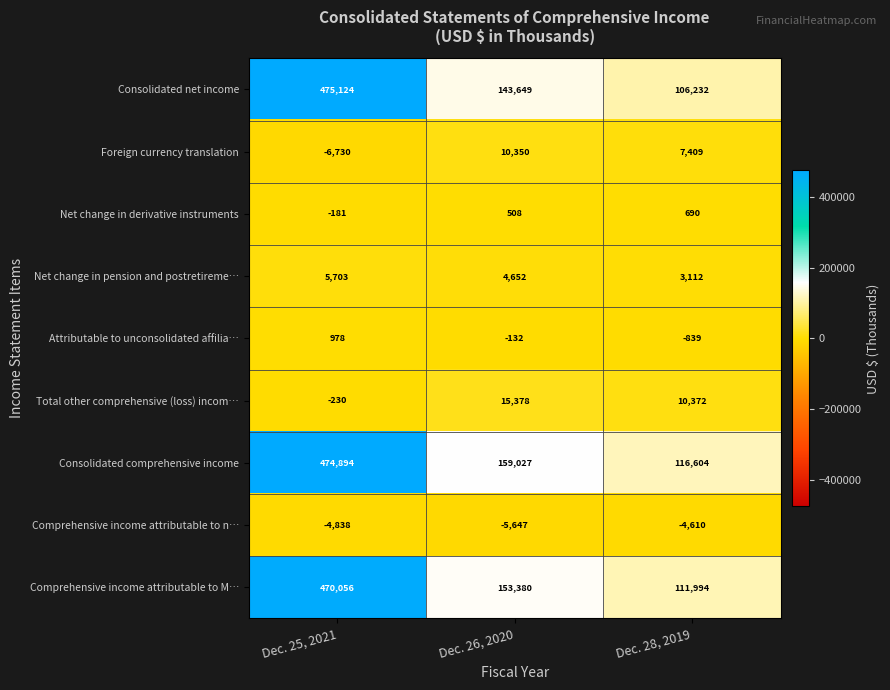

What is the average value of the Comprehensive income attributable to n… series?

-5032